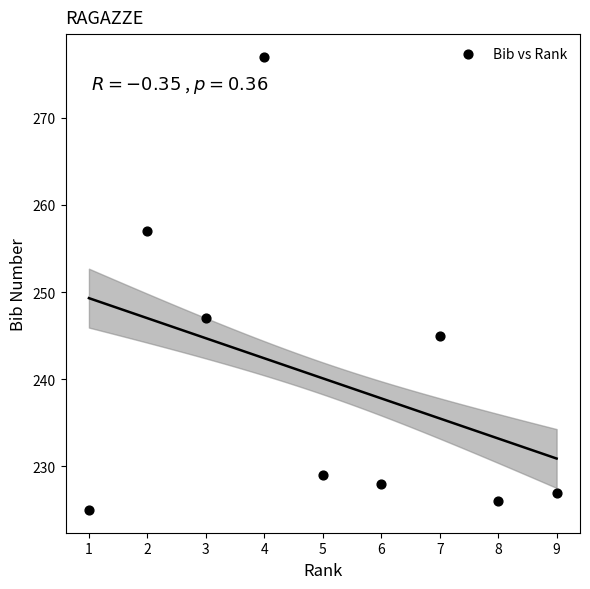

What is the average X value?

5